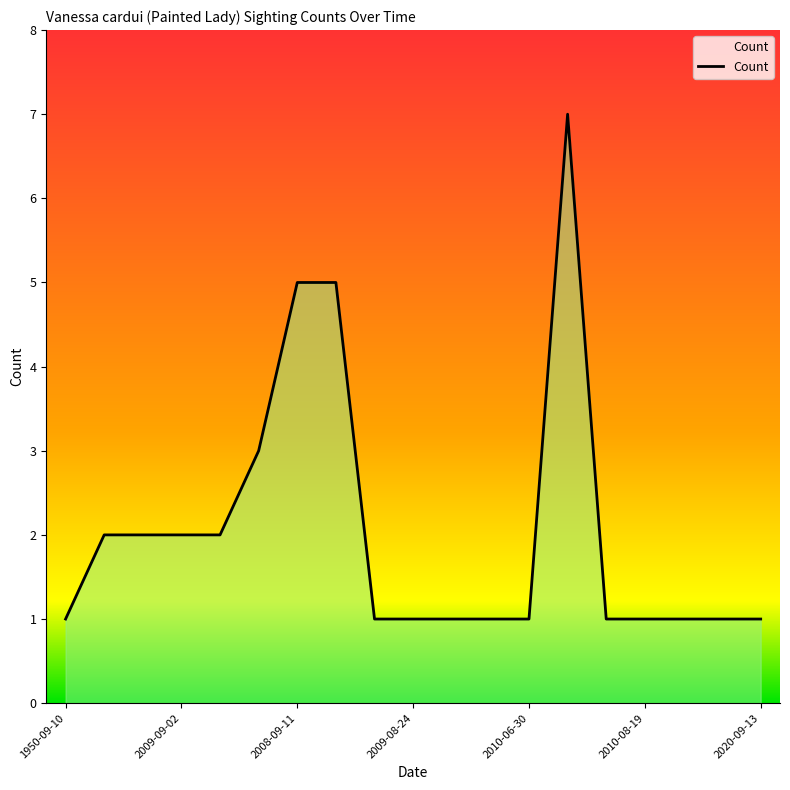

Which has a higher value, 2009-08-24 or 2007-08-26?

2009-08-24